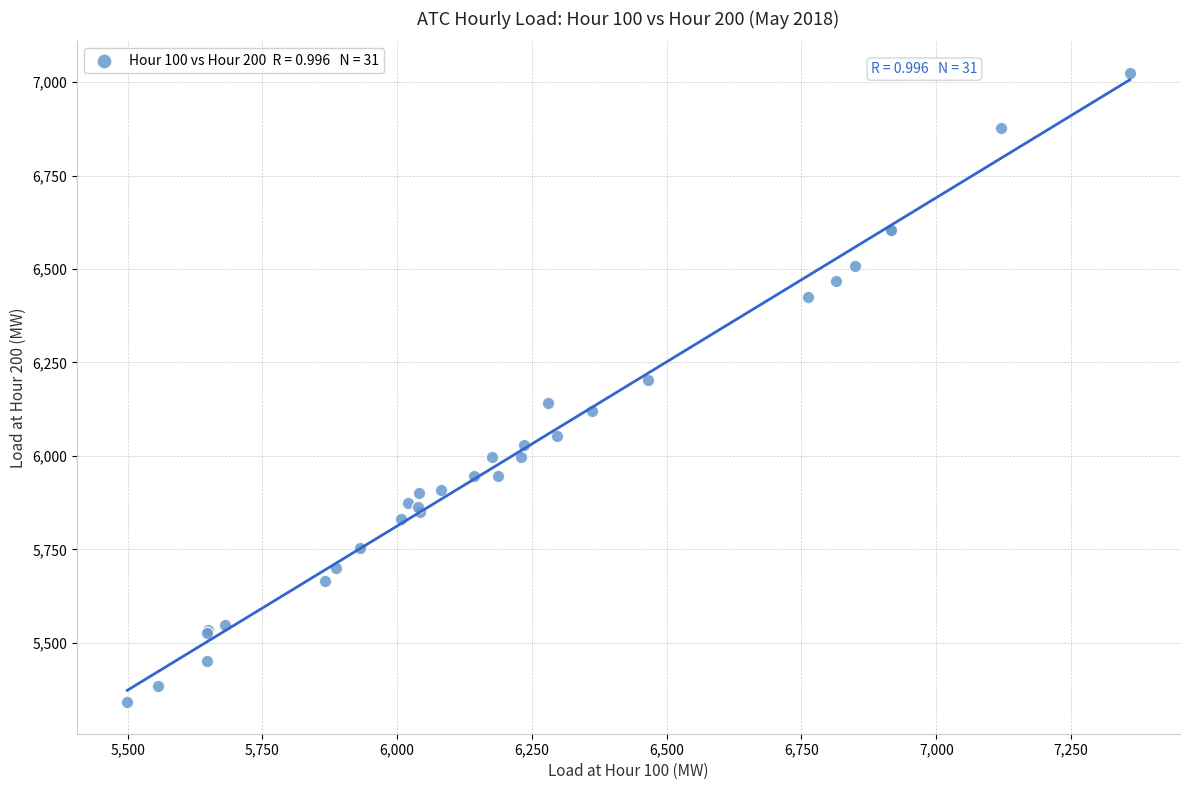

What Y value in the scatter plot is closest to 6182?

6201.7